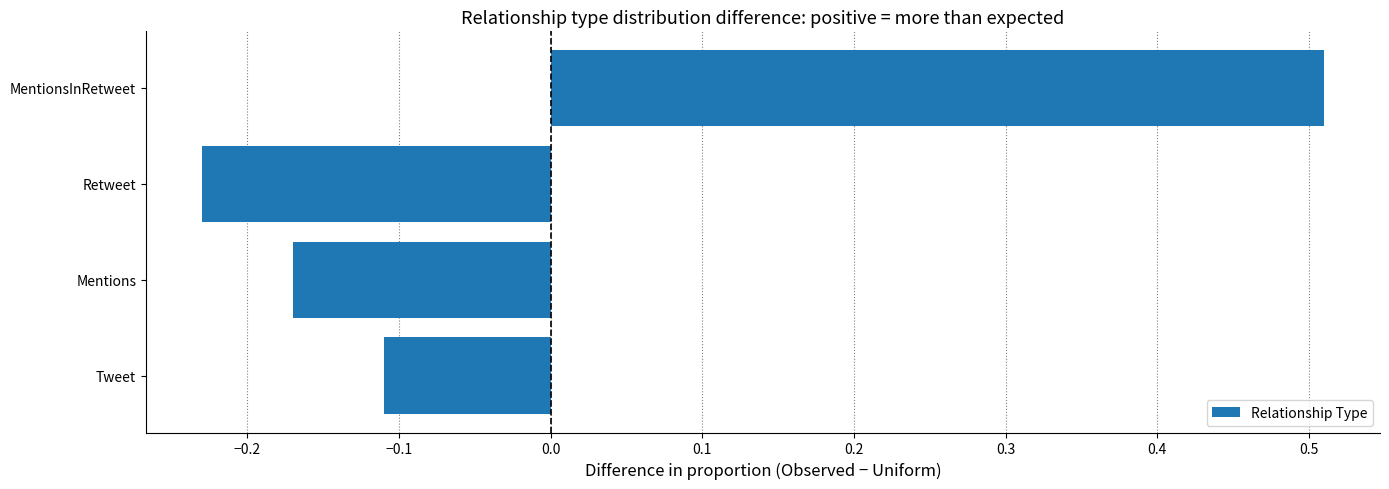

Rank the categories by value from highest to lowest.

MentionsInRetweet, Tweet, Mentions, Retweet